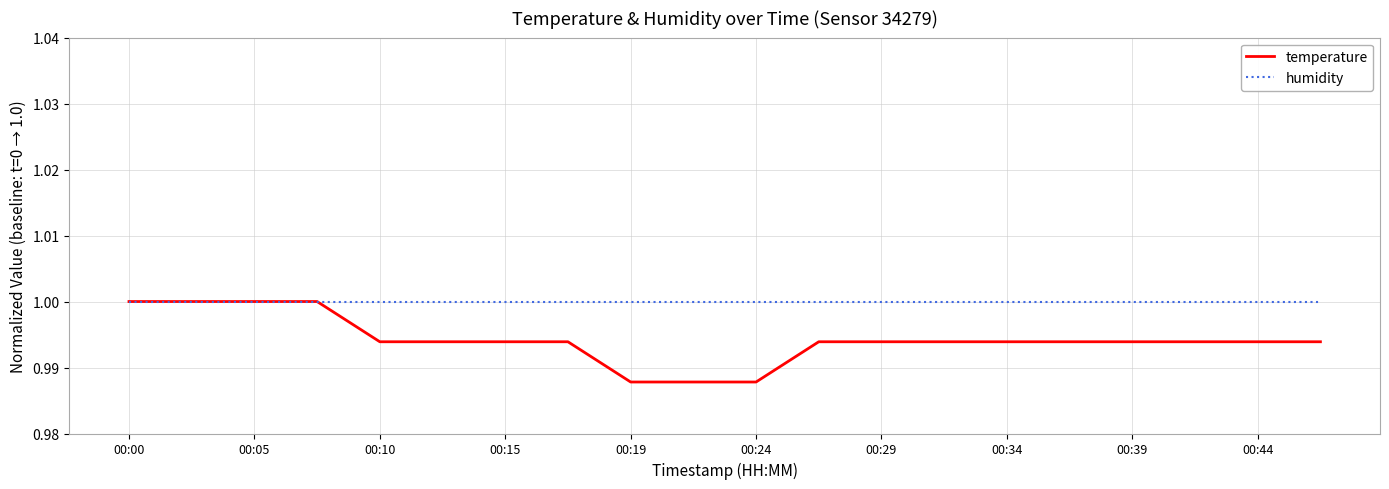

Which series has the largest total across all categories?

humidity